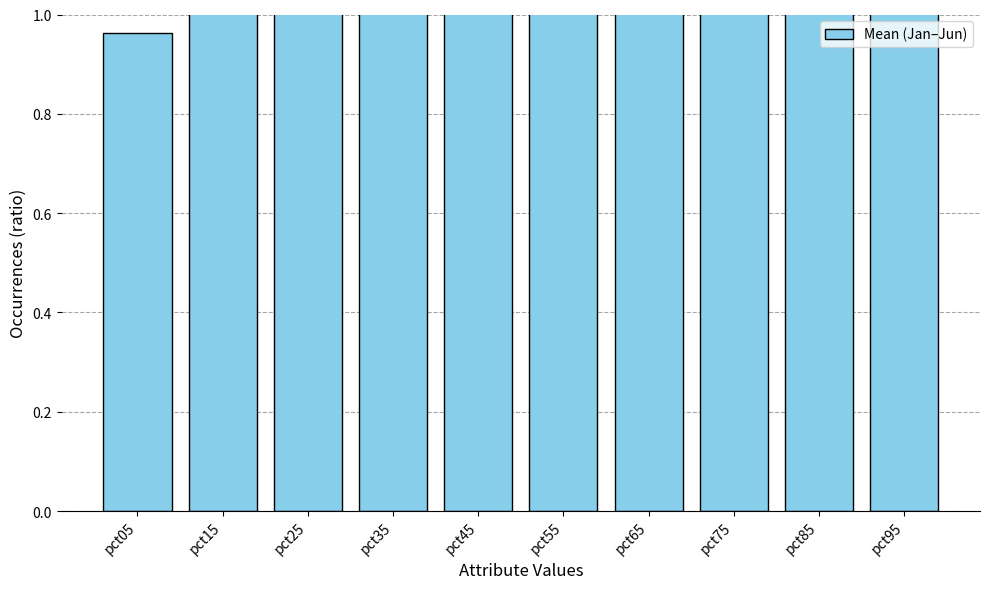

At which label does the data first exceed 1?

pct15